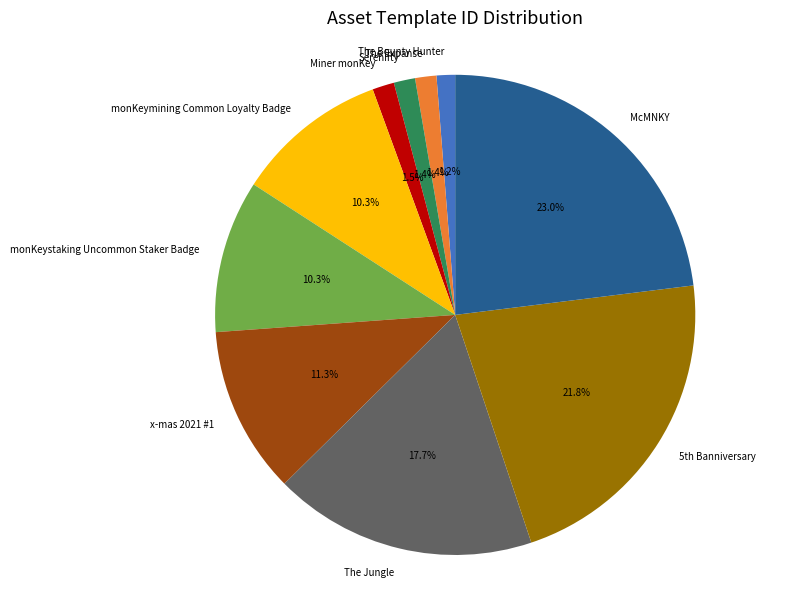

True or false: The Expanse accounts for 11% of the total.

False